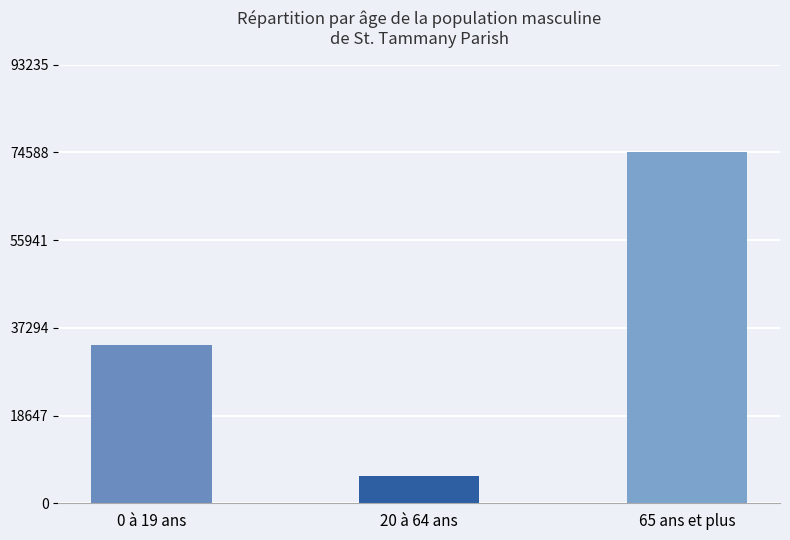

What is the value of the 3rd bar from the left?

74589